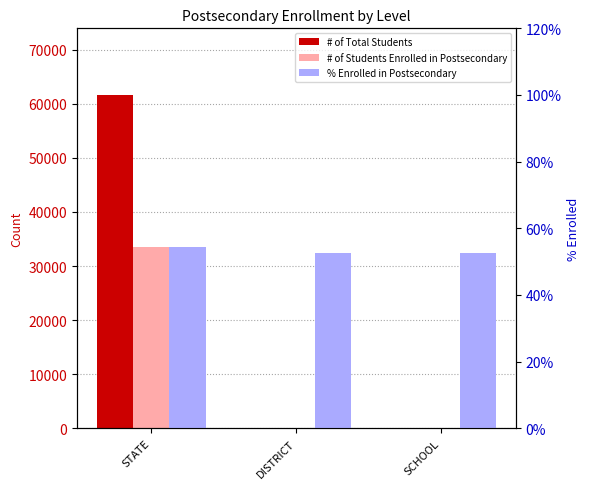

Rank the series at SCHOOL from lowest to highest value.

% Enrolled in Postsecondary, # of Students Enrolled in Postsecondary, # of Total Students